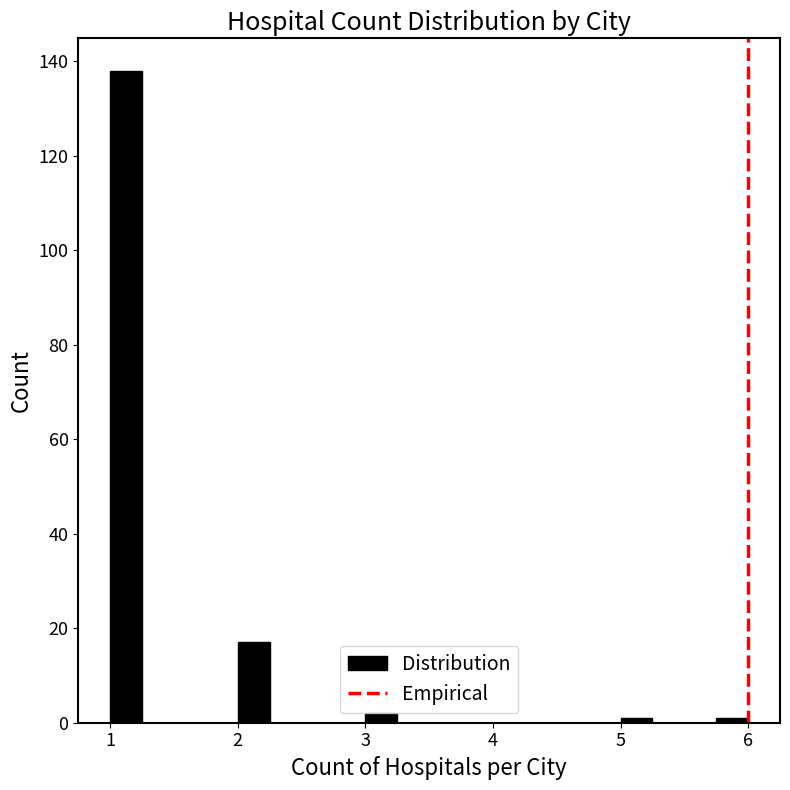

Around what value on the x-axis is the tallest bar? Give the approximate position of its centre, as read against the axis.

1.1